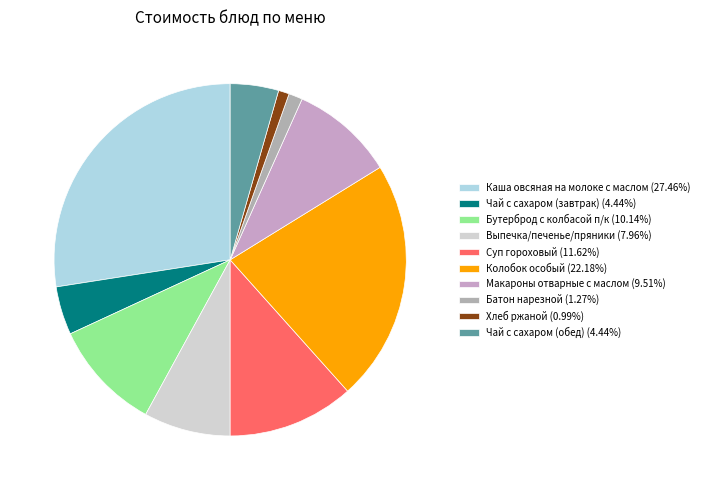

Does Чай с сахаром (обед) account for over 50% of the chart?

No